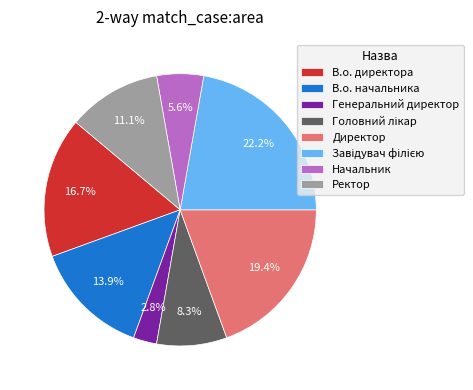

To the nearest percent, what percentage of the pie is Директор?

19%